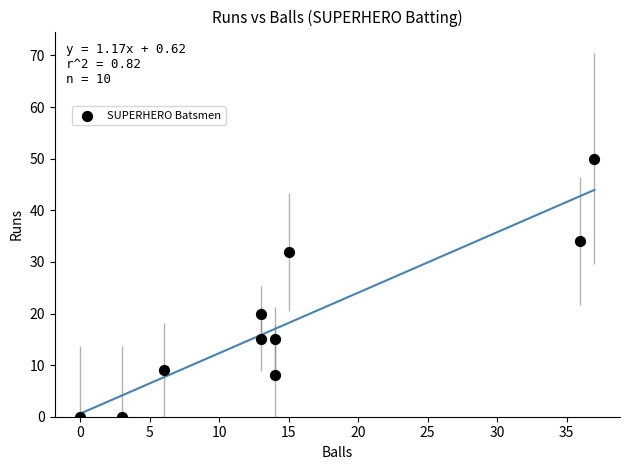

What is the range of Y values (max minus min)?

50